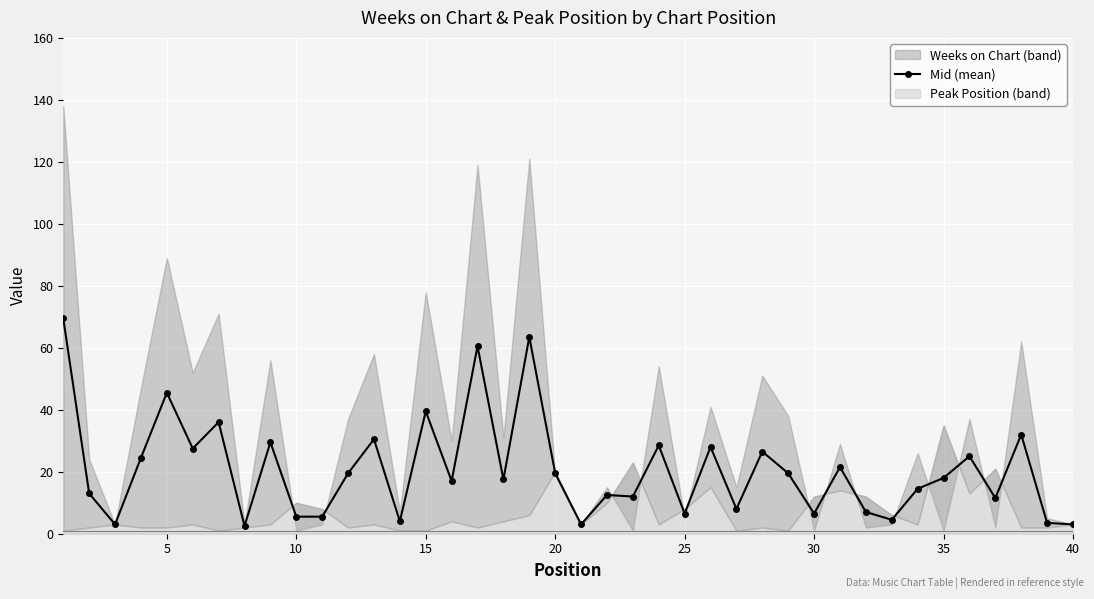

At which category does Mid (mean) reach its first local peak?

5